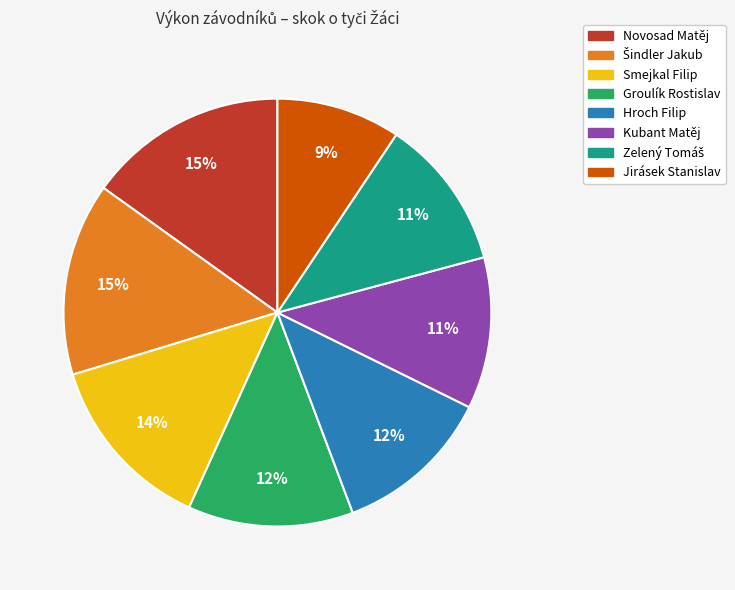

What is the smallest slice in the pie chart?

Jirásek Stanislav